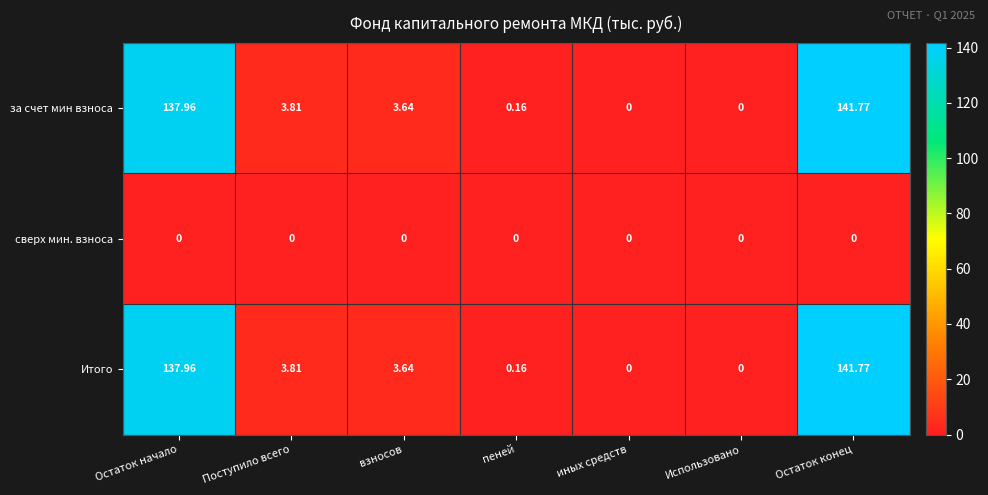

At which category does the chart reach its peak across all series?

Остаток конец